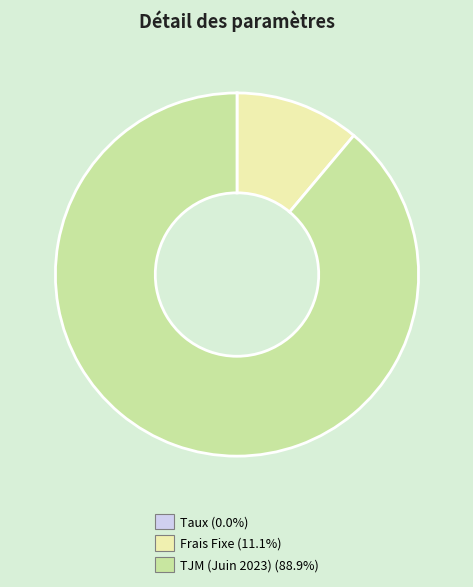

Is it true that TJM (Juin 2023) is 94% of the pie?

False